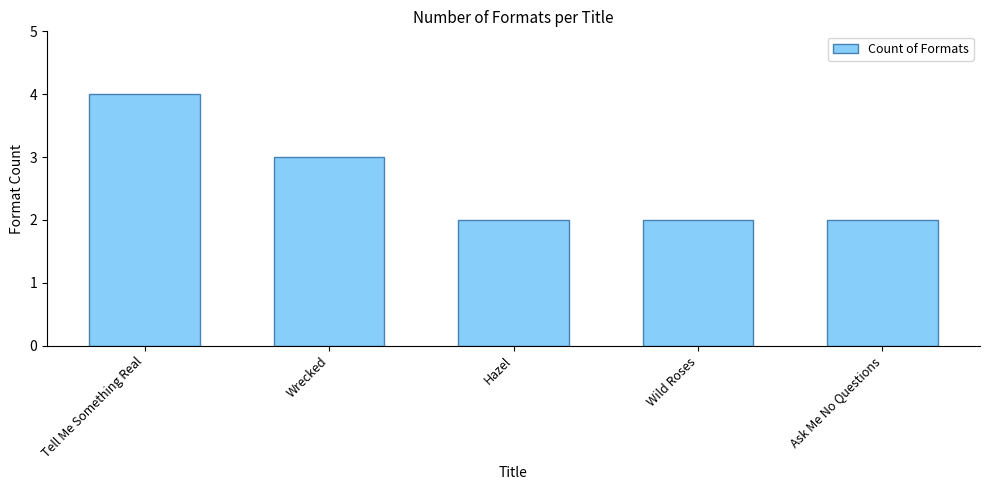

True or false: the data shows 2 at Hazel.

True